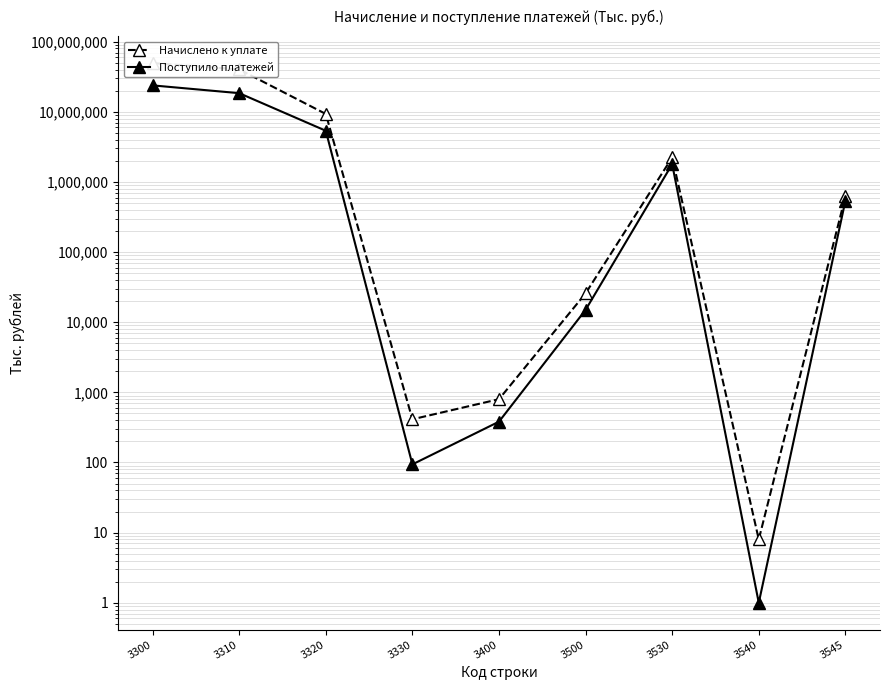

How many values in the Поступило платежей series are below 537360?

4